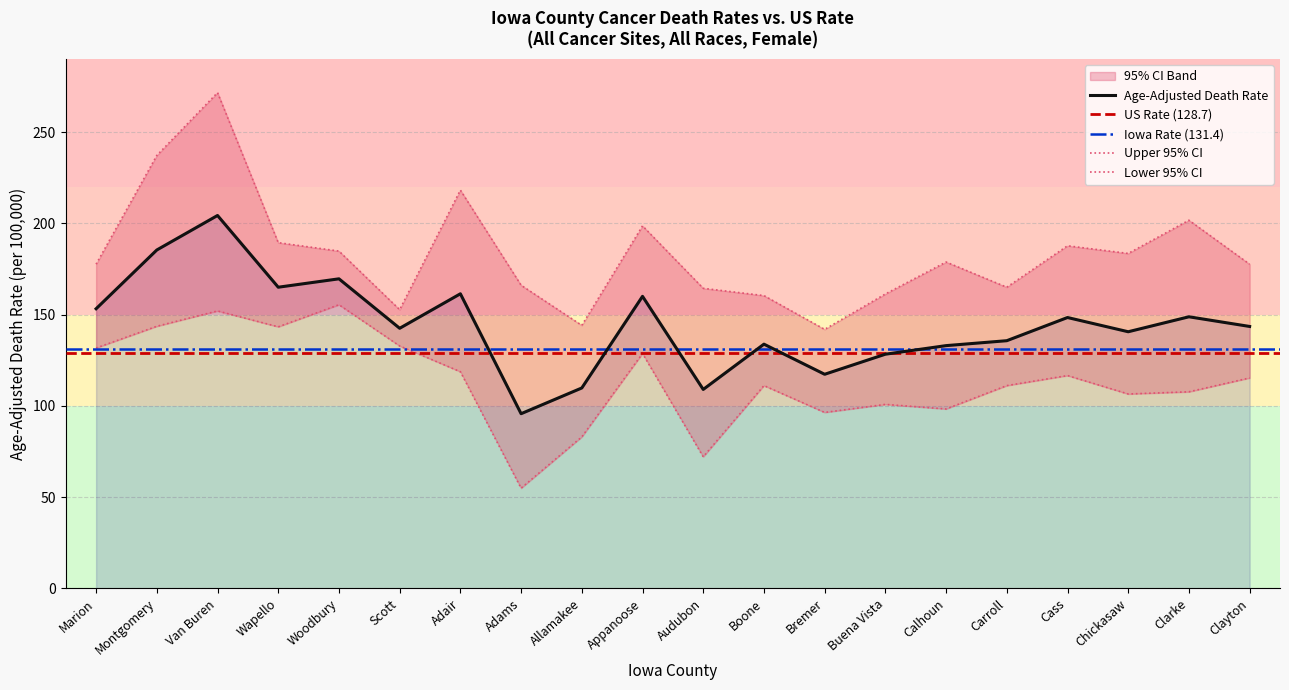

Is it true that Age-Adjusted Death Rate equals 128.3 at Buena Vista?

True